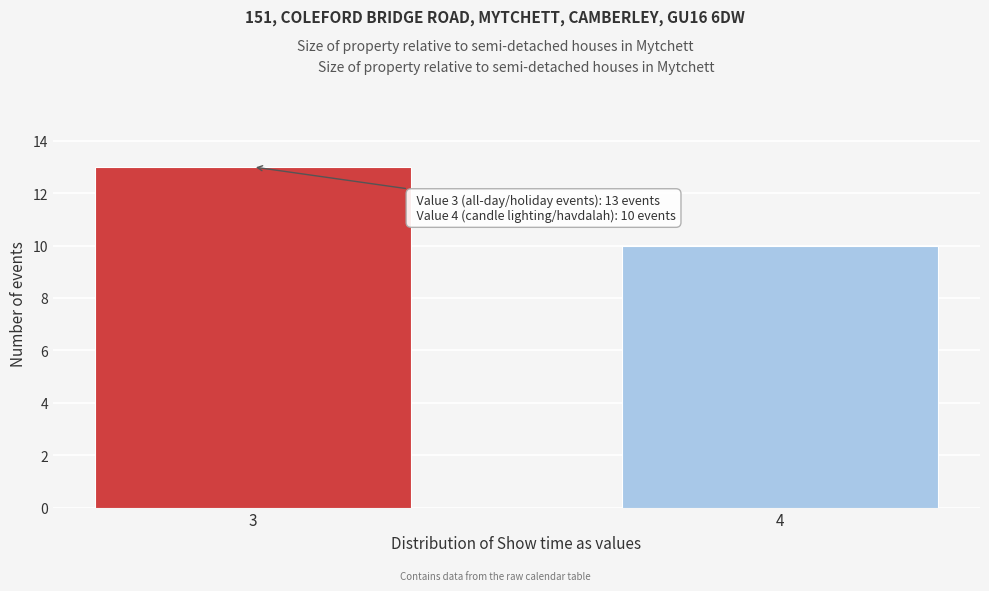

Reading left to right, extract all data points from this chart.

13	10